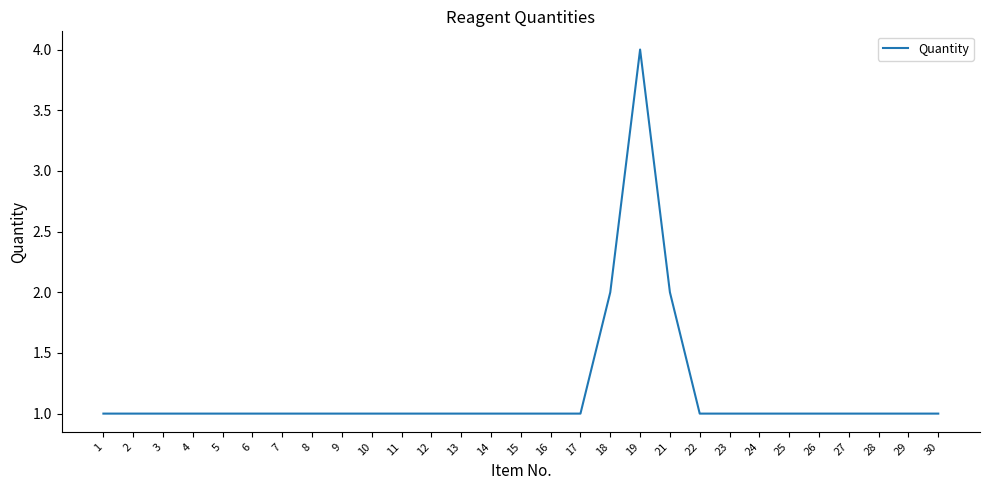

Is it true that the value at 27 is 1?

True